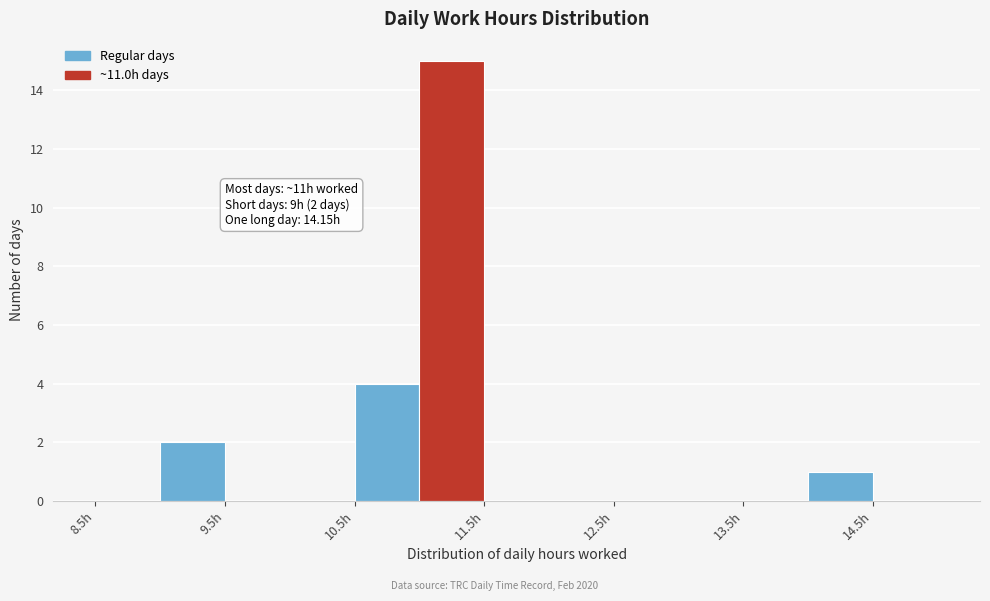

Over which range of the x-axis is the bar tallest?

11.0 to 11.5